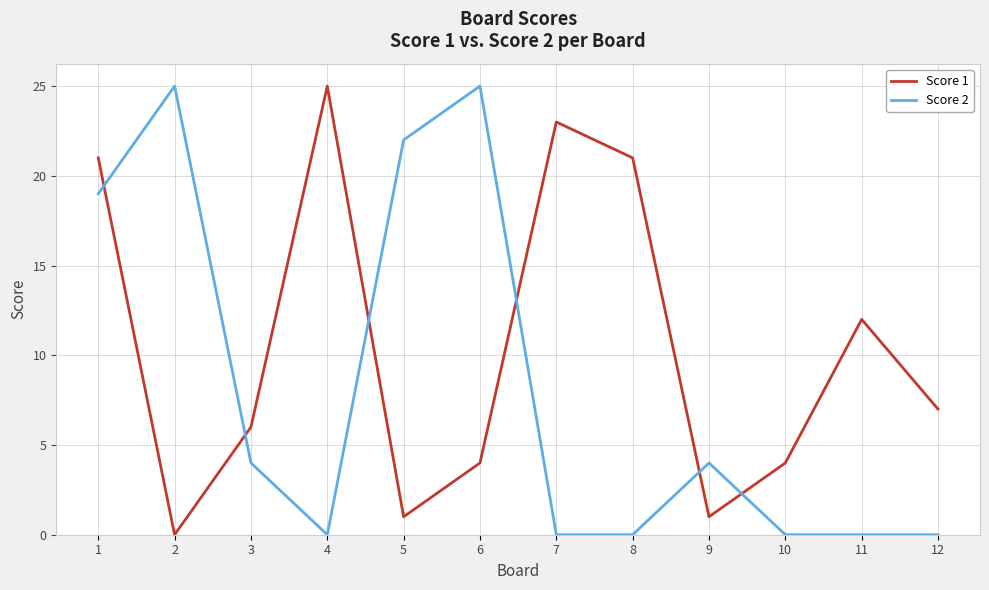

How many lines are shown in the chart?

2